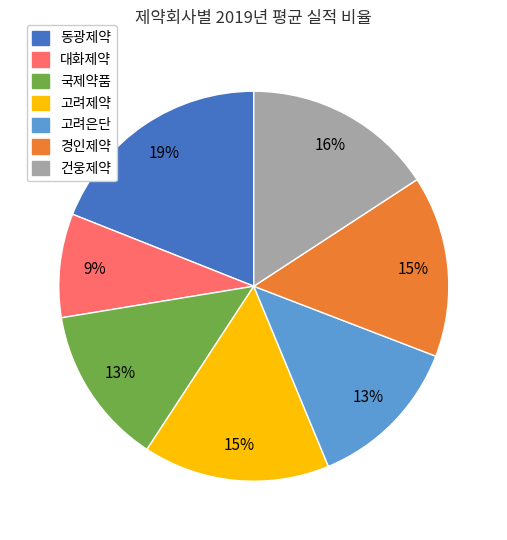

What is the largest slice in the pie chart?

동광제약